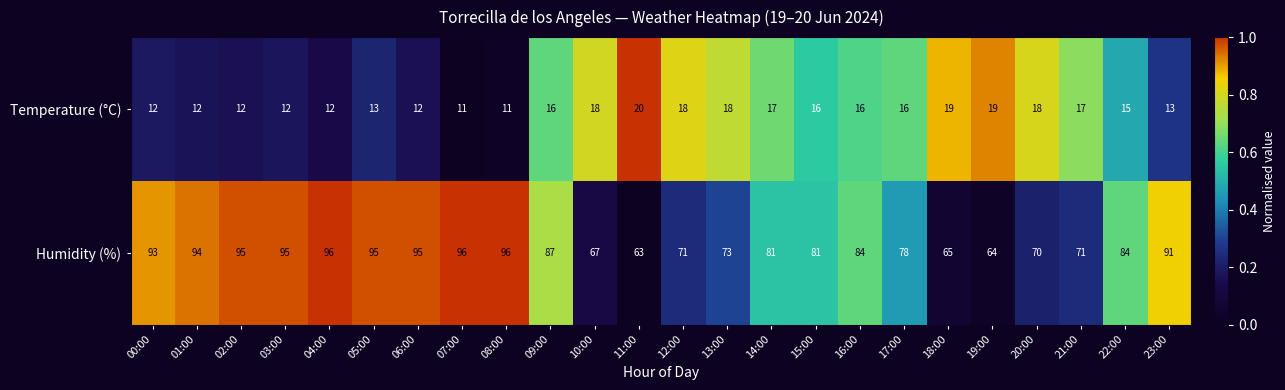

How many data points in Humidity (%) are less than 84?

11